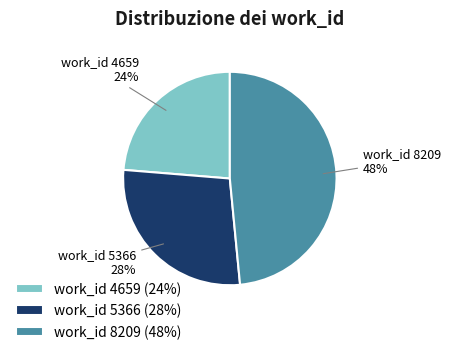

Which slice is the smallest?

work_id 4659 (24%)